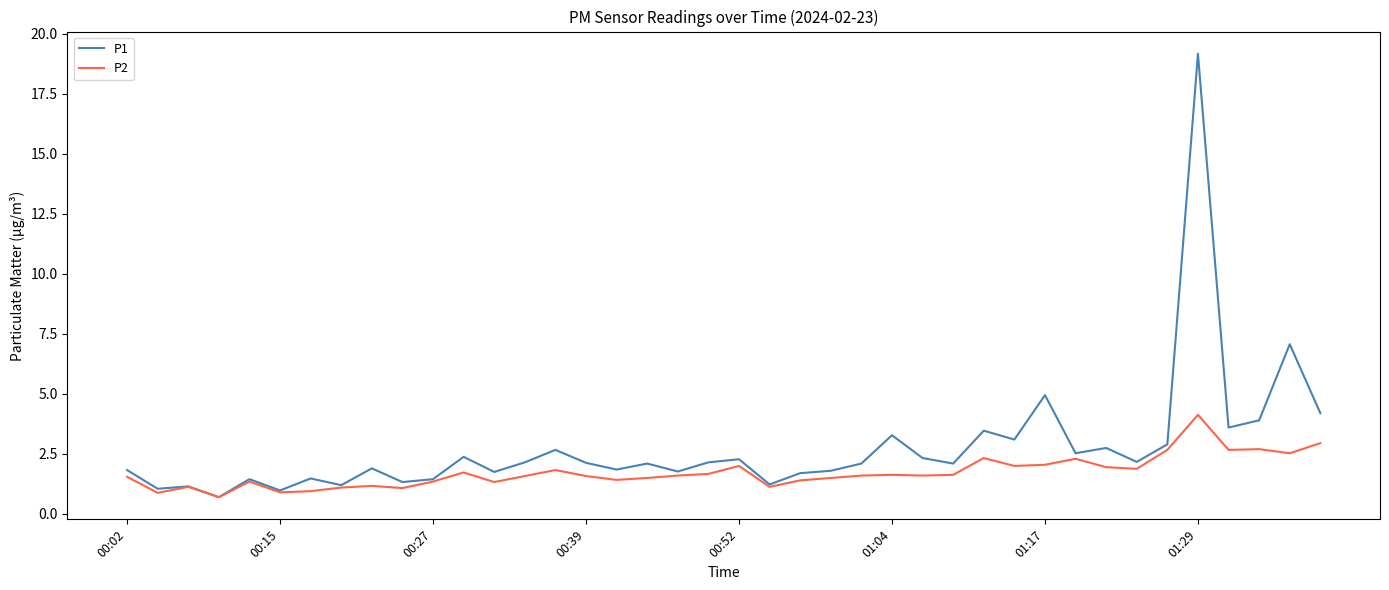

Which series has the largest range (max minus min)?

P1